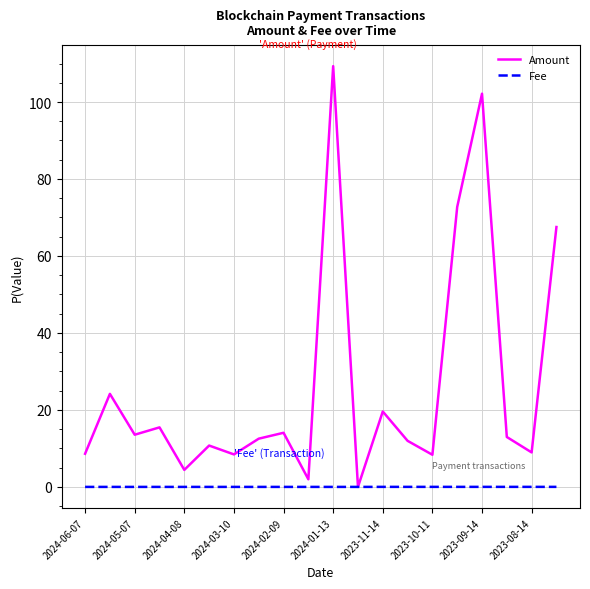

Which series has the widest spread of values?

Amount